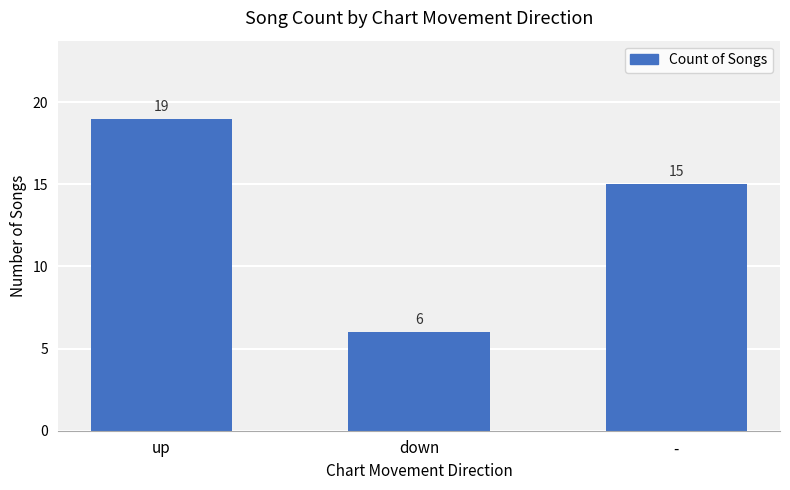

What is the ratio of the value at up to the value at down?

3.2